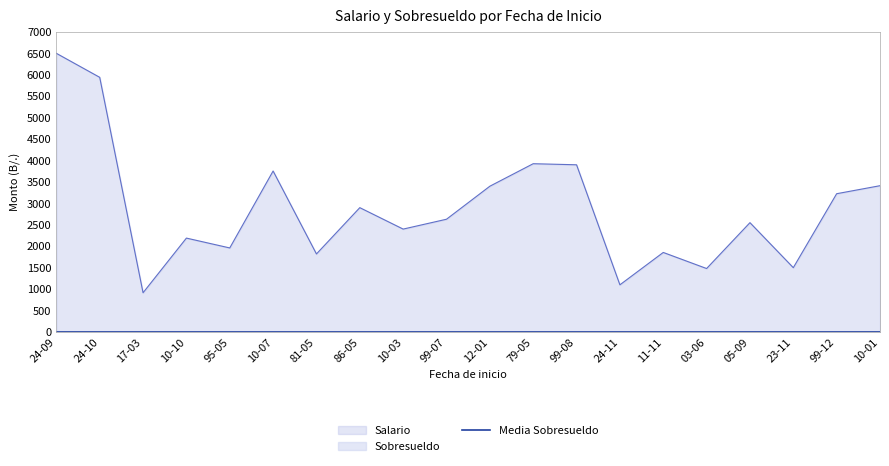

At which category does the chart reach its peak across all series?

24-09